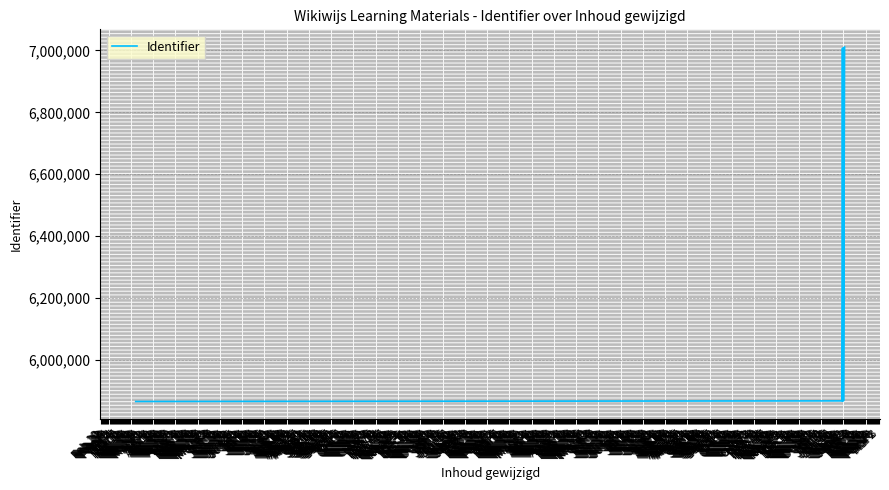

List the labels in order of value, largest first.

Jan 29, Jan 28, Jan 27, Jan 27, Jan 27, Jan 27, Jan 27, Jan 27, Jan 28, Jan 27, Jan 27, Jan 27, Mar 23